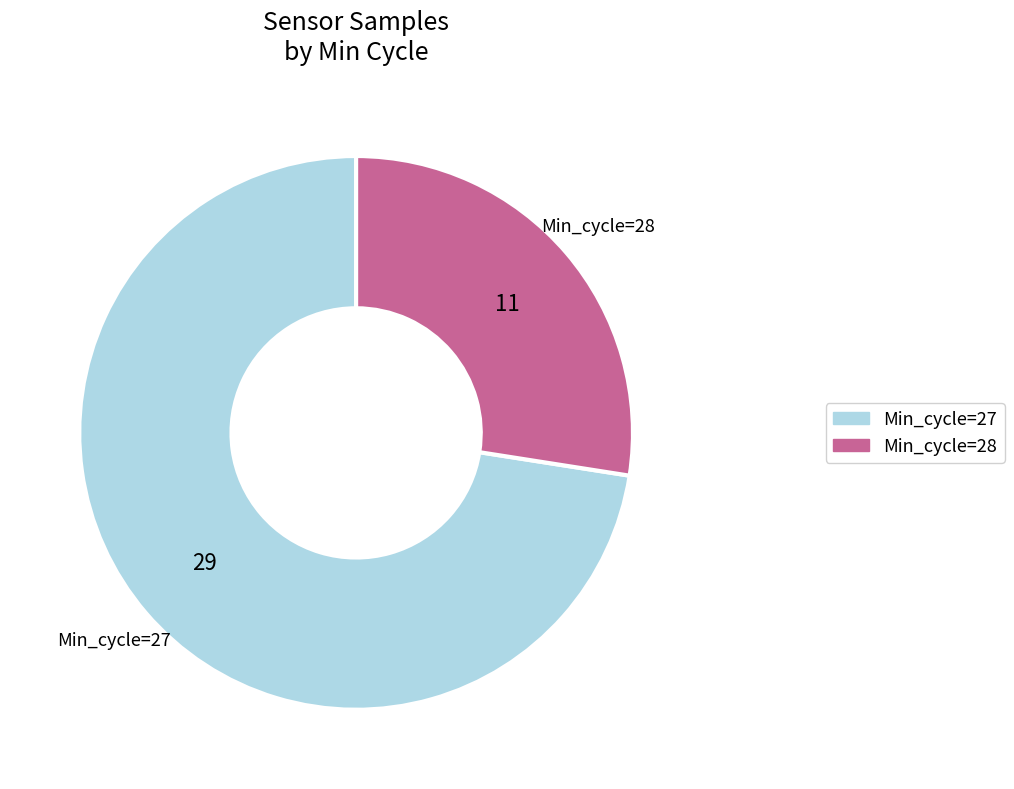

Is there a majority slice in this chart?

Yes